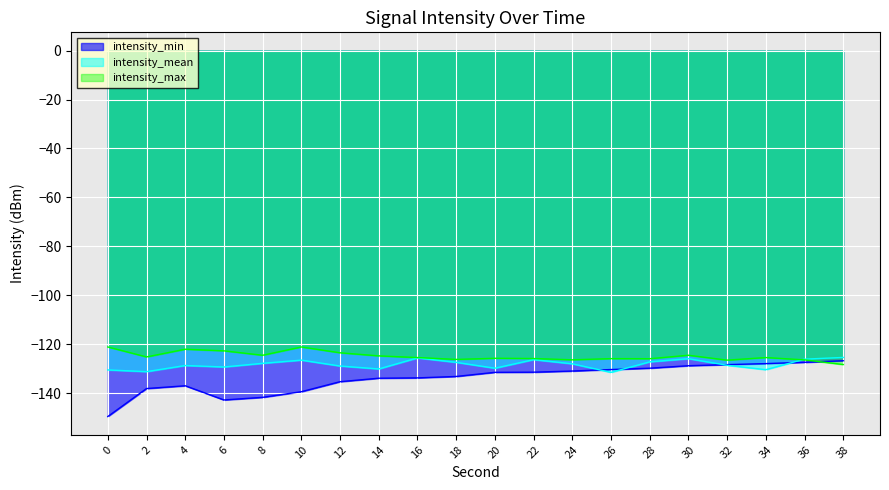

Reading left to right, list all the values displayed in this chart.

intensity_min: 0=-149.5	2=-138.1	4=-137.0	6=-142.8	8=-141.7	10=-139.4	12=-135.3	14=-133.9	16=-133.8	18=-133.2	20=-131.5	22=-131.4	24=-131.0	26=-130.3	28=-129.8	30=-128.8	32=-128.3	34=-127.9	36=-127.4	38=-126.7
intensity_mean: 0=-130.5	2=-131.2	4=-128.7	6=-129.3	8=-127.8	10=-126.5	12=-128.9	14=-130.1	16=-125.6	18=-127.4	20=-129.8	22=-126.3	24=-128.0	26=-131.5	28=-127.2	30=-125.9	32=-128.6	34=-130.4	36=-126.1	38=-125.4
intensity_max: 0=-121.1	2=-125.2	4=-122.0	6=-122.7	8=-124.5	10=-121.1	12=-123.5	14=-124.8	16=-125.4	18=-126.2	20=-125.7	22=-125.8	24=-126.4	26=-125.9	28=-125.9	30=-124.5	32=-126.5	34=-125.4	36=-126.4	38=-128.3